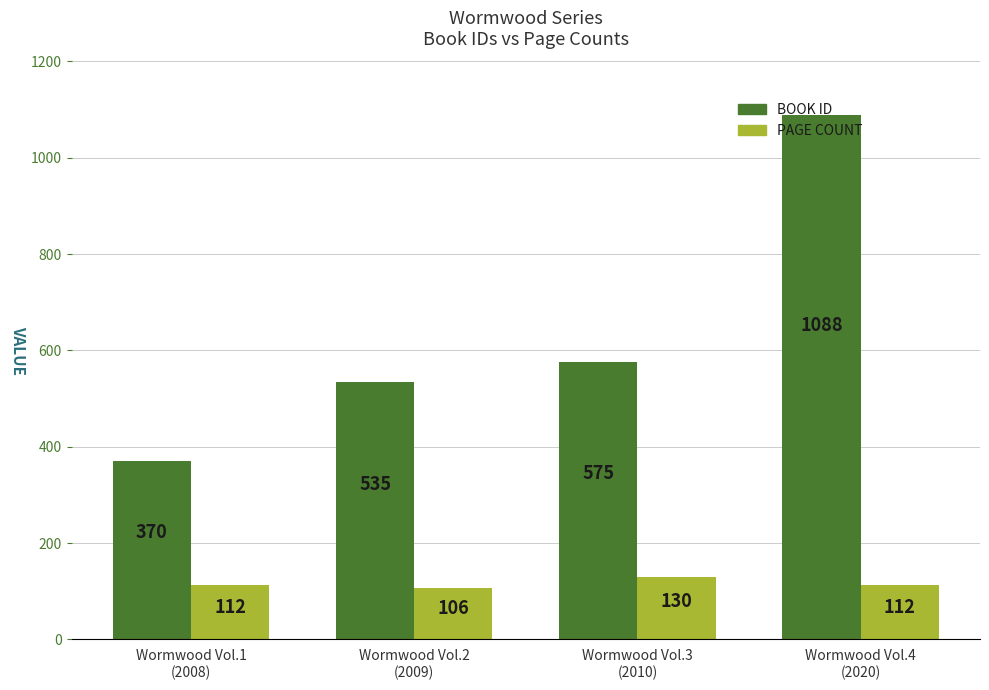

Count the number of categories in the chart.

4